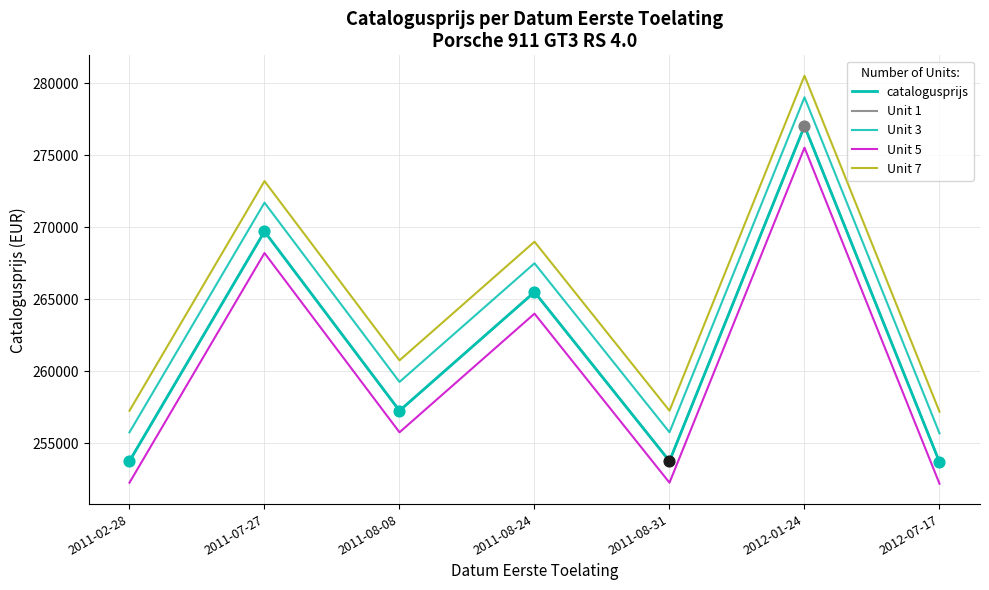

Is this an area chart (filled region under the line)?

No